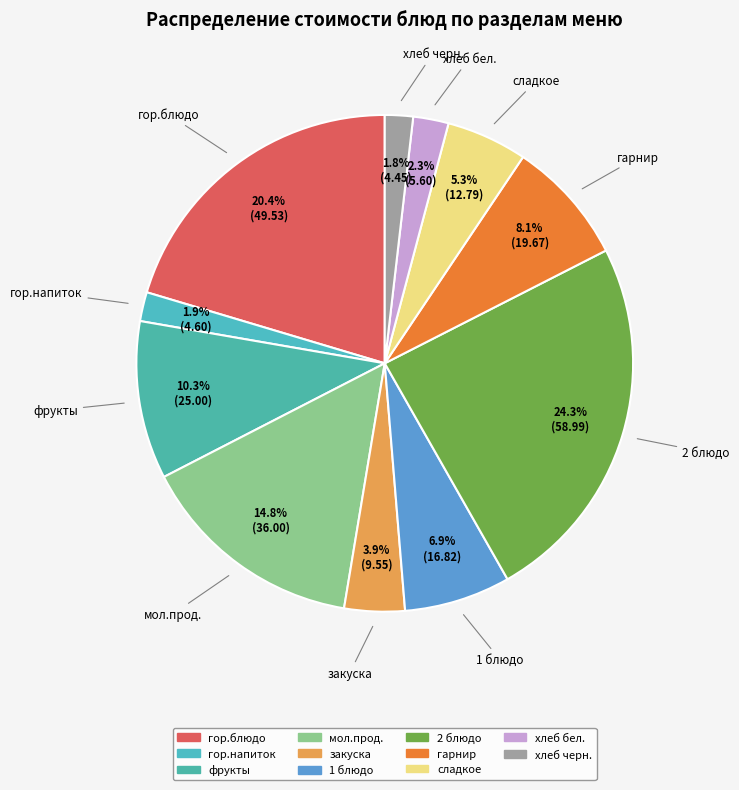

The 1 блюдо slice represents 7% of the pie. True or false?

True